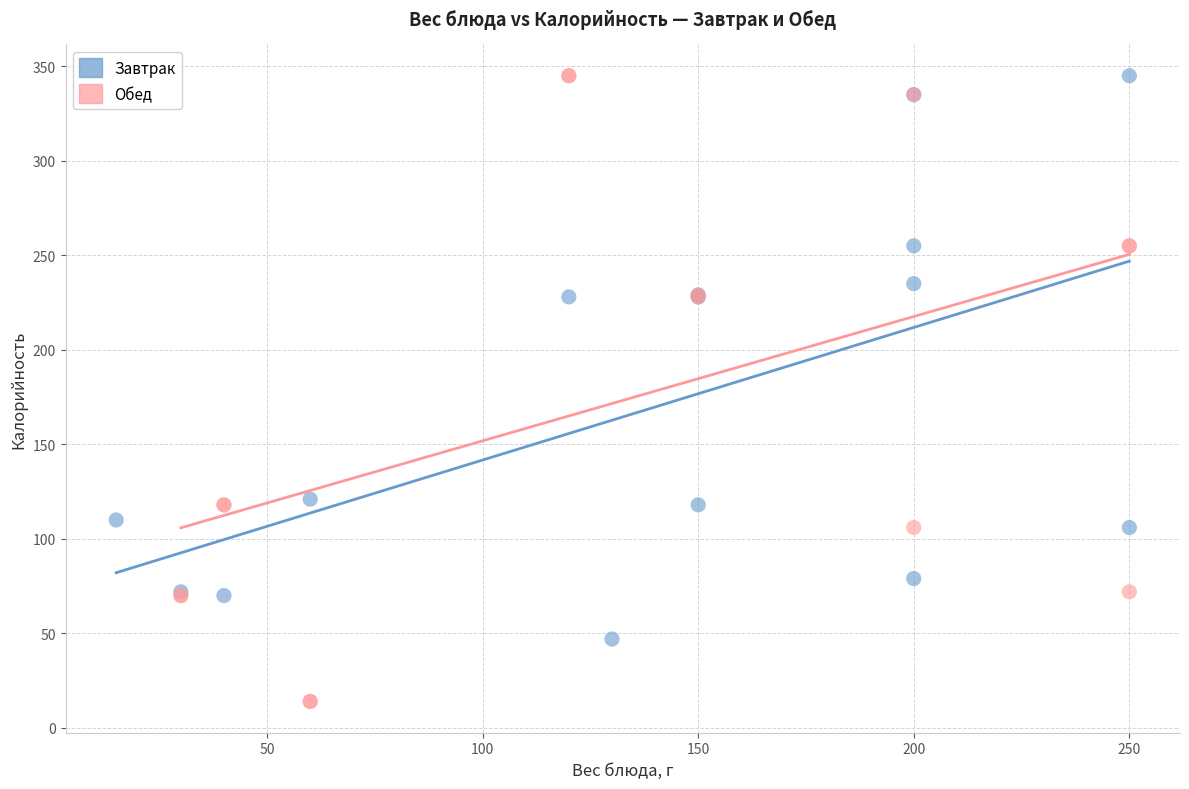

Which series contains the lowest Y value?

Обед